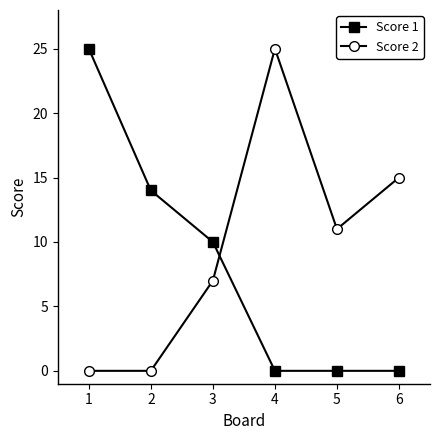

What are all the series names shown in the legend?

Score 1, Score 2